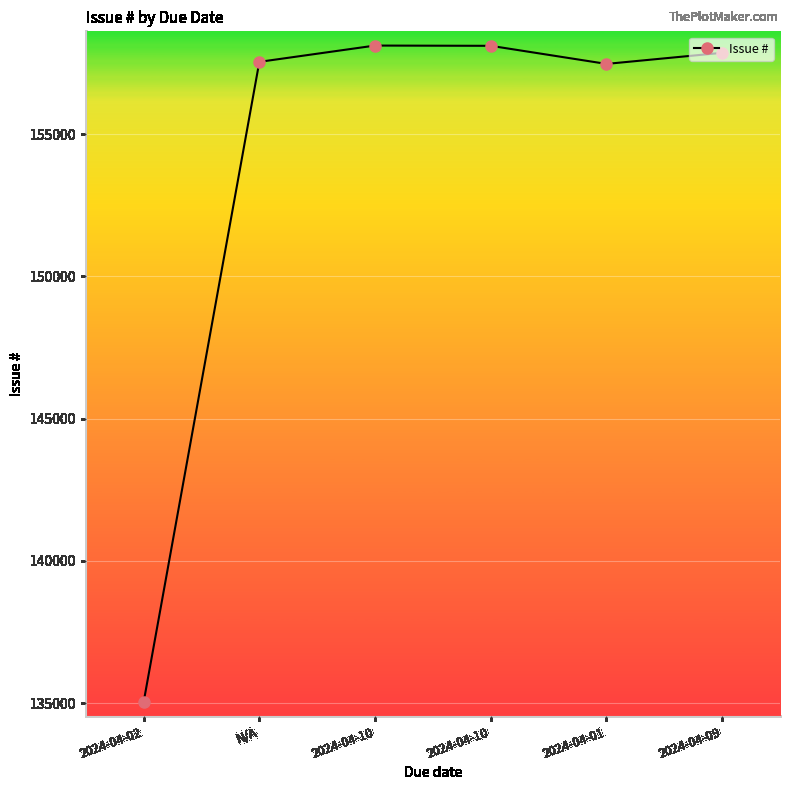

Reading left to right, what are all the values shown in this chart?

135035	157540	158113	158104	157468	157858